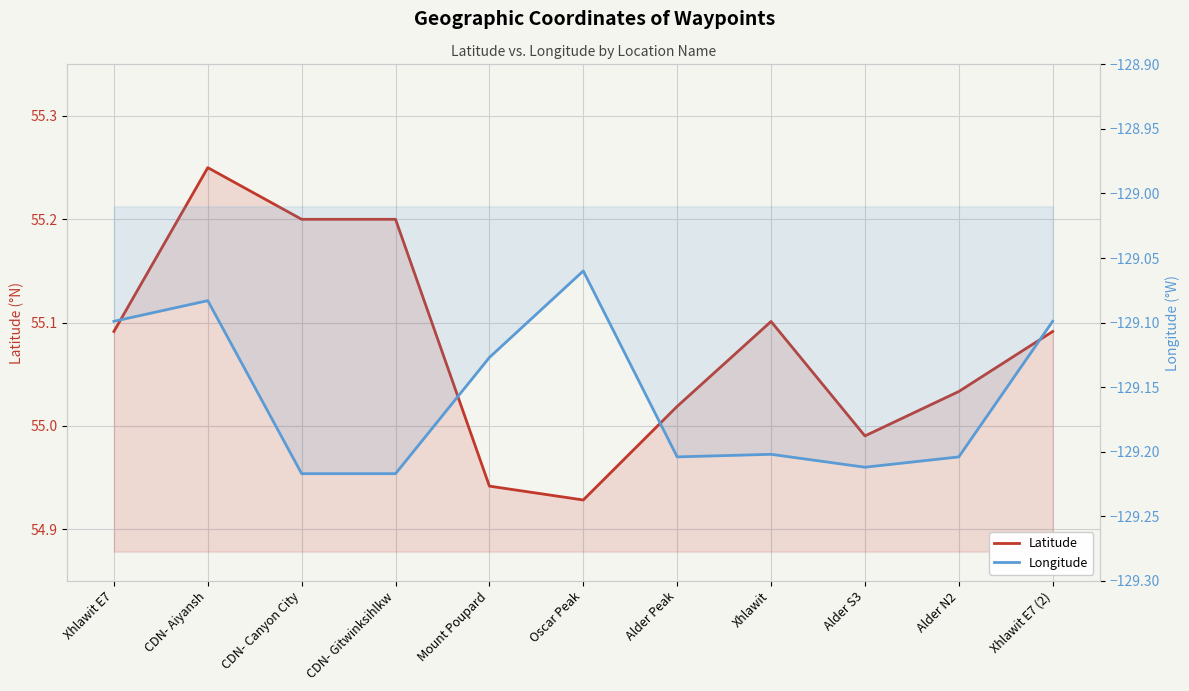

At which category does Longitude reach its first local valley?

Alder Peak